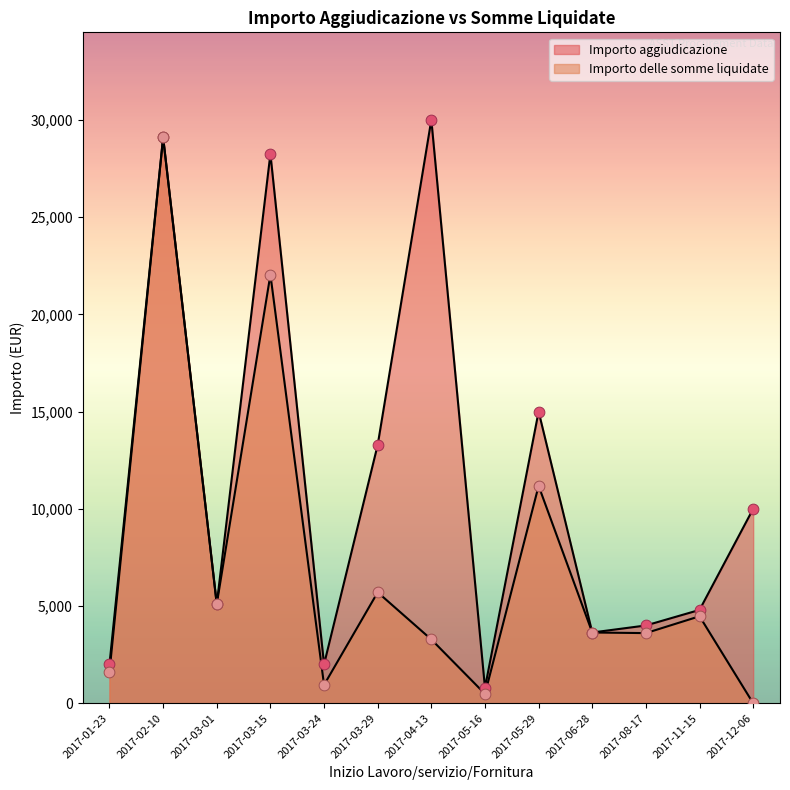

Is the value of Importo aggiudicazione at 2017-06-28 greater than the value of Importo delle somme liquidate at 2017-02-10?

No